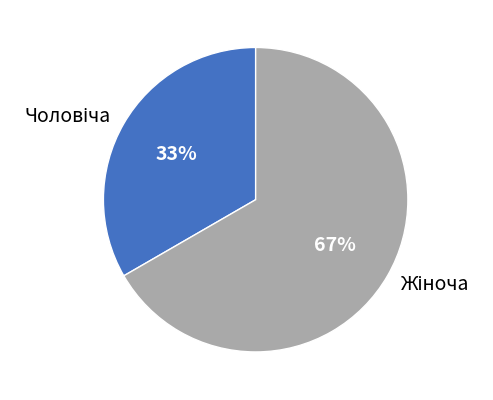

Does any single category account for the majority?

Yes